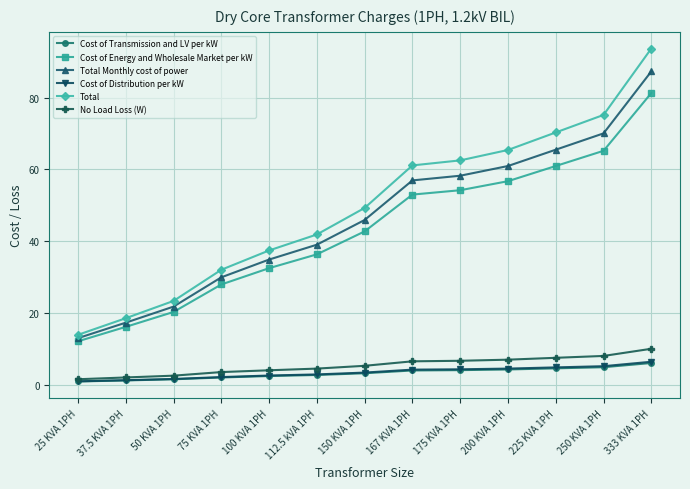

Which series changed the most between 112.5 kVA 1PH and 250 KVA 1PH?

Total